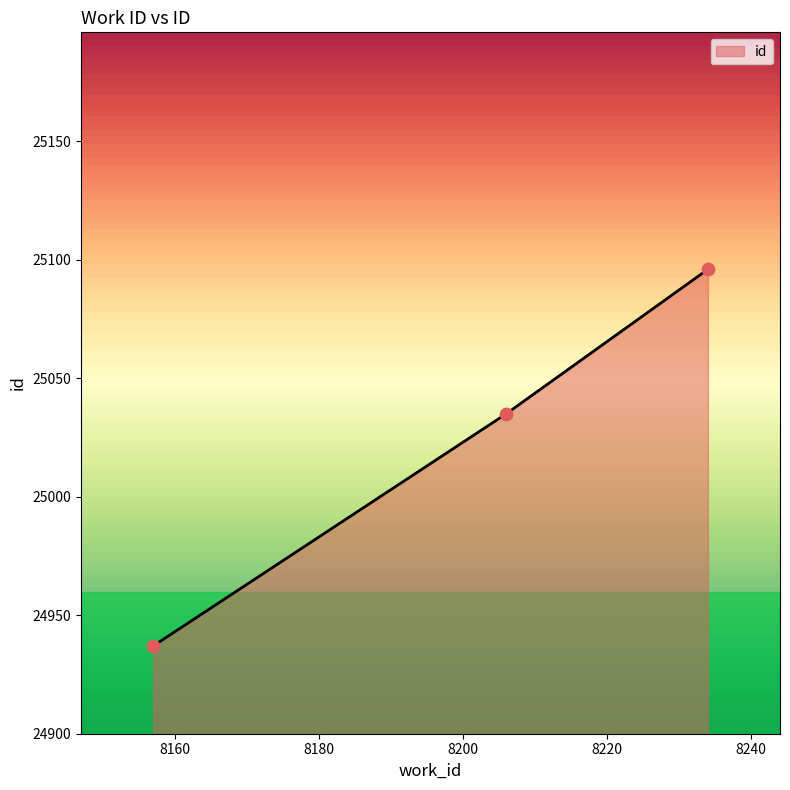

What is the maximum value shown in the chart?

25096